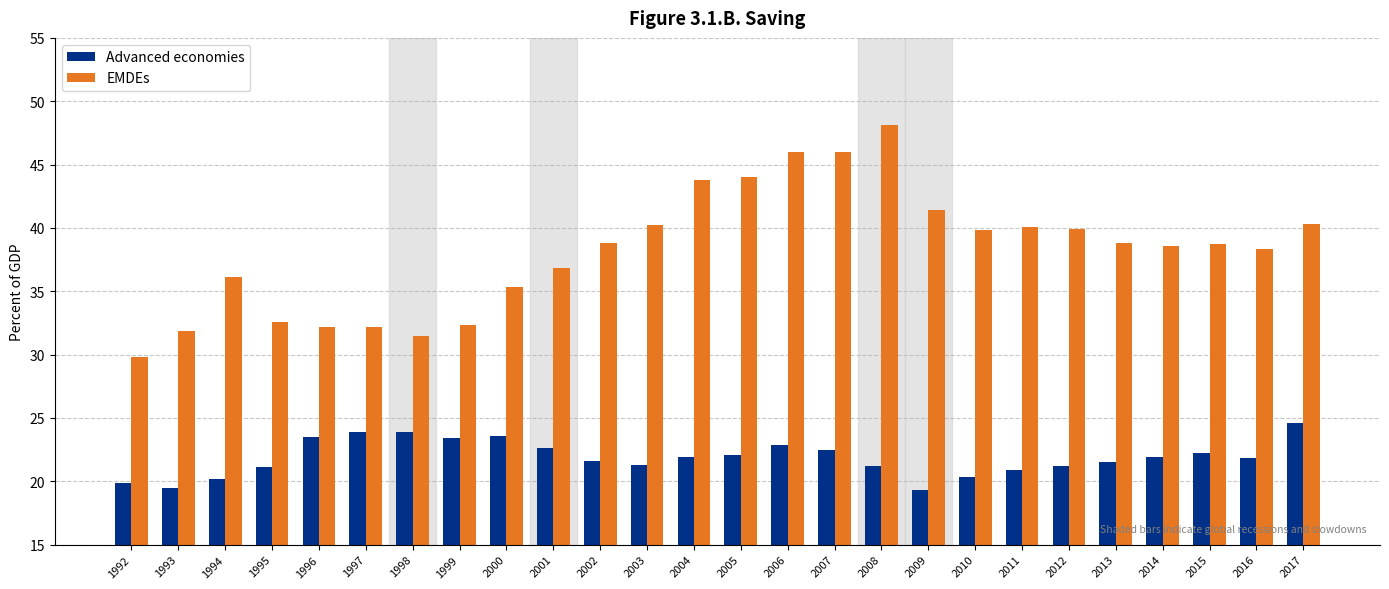

Count the number of categories in the chart.

26